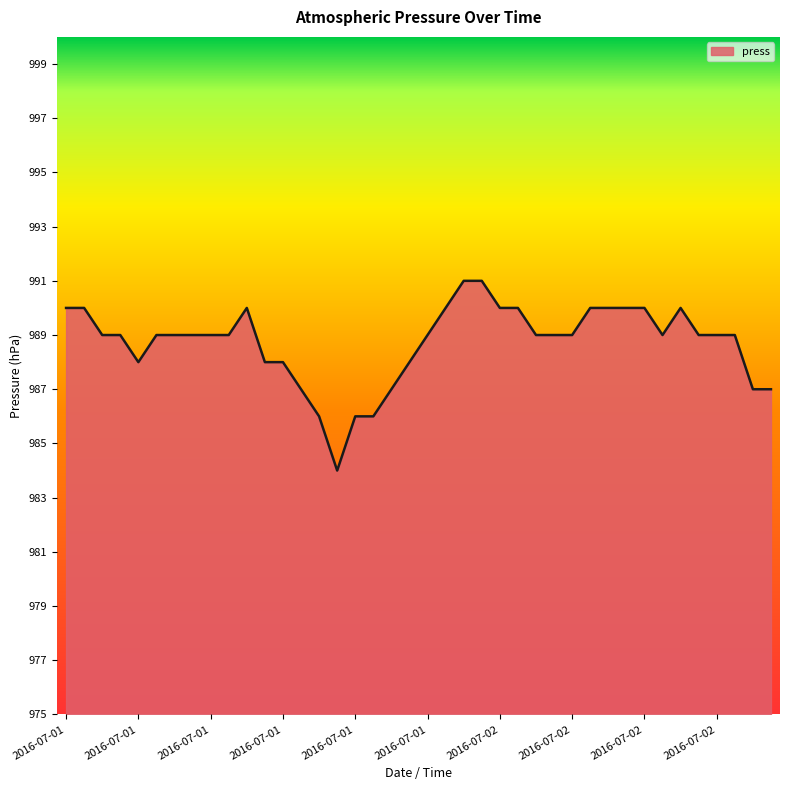

What is the greatest value displayed?

991